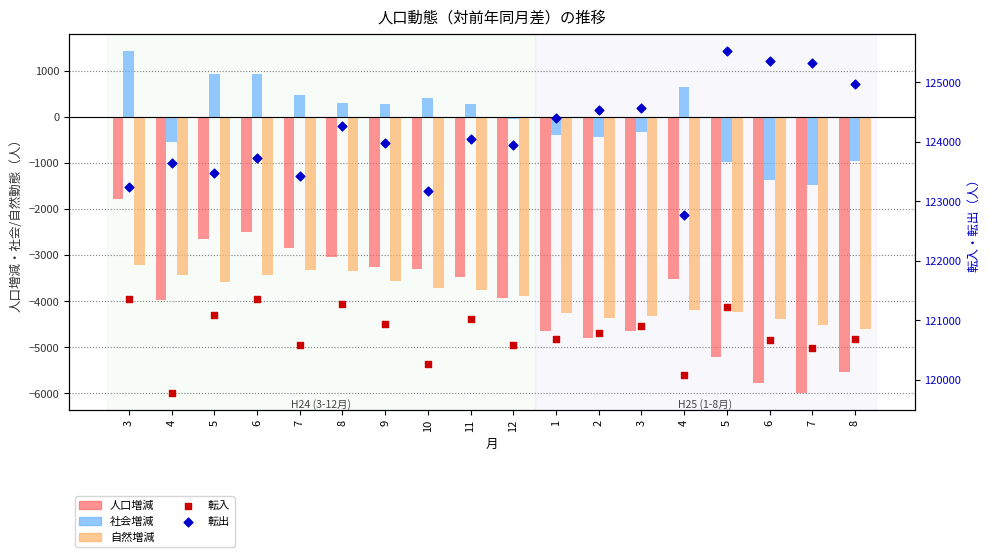

At which category is the sum across all series the highest?

3